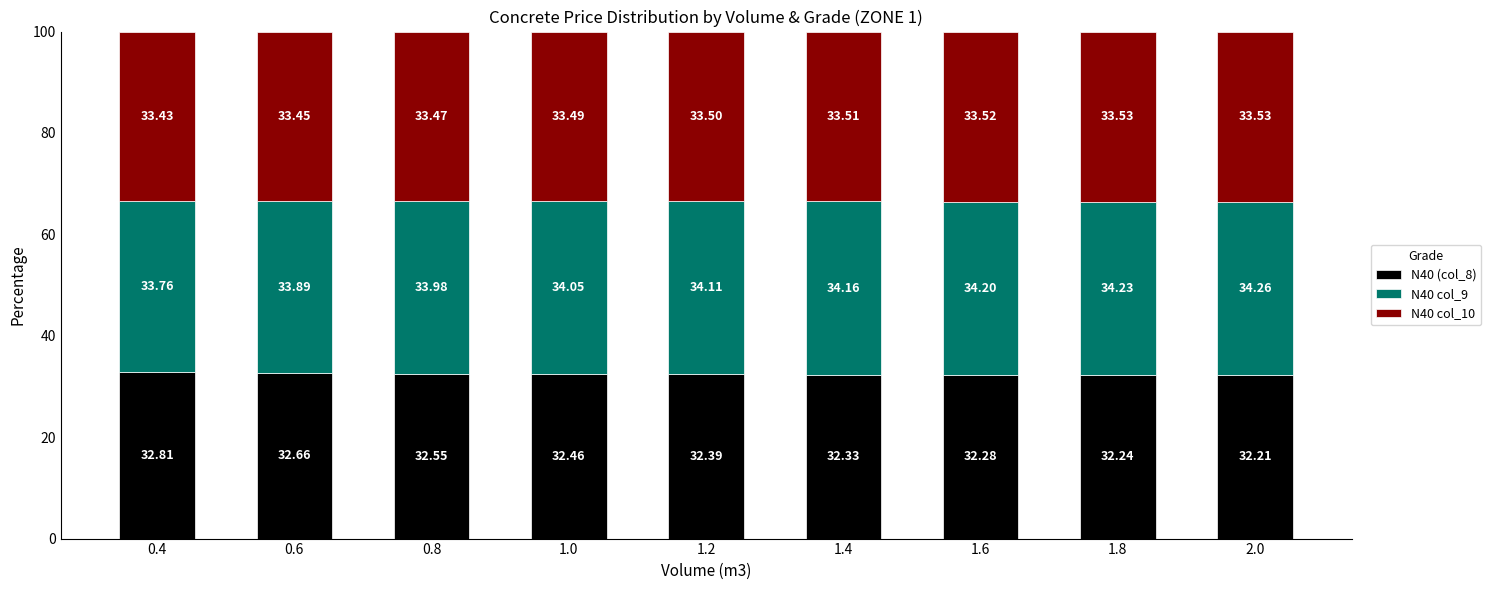

Does the chart contain any negative values?

No